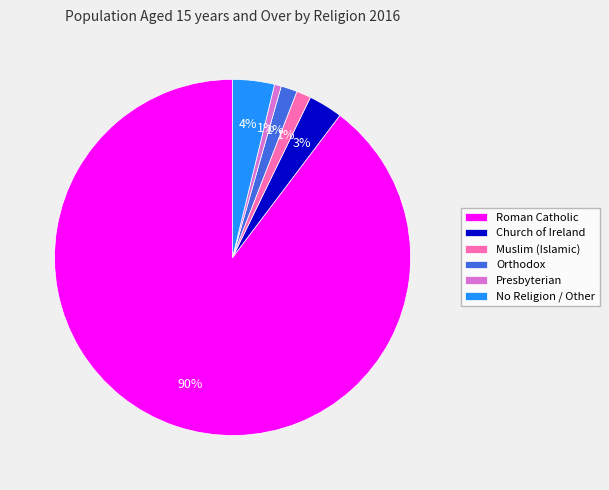

To the nearest percent, what is the difference between the largest and smallest slice percentages?

89%